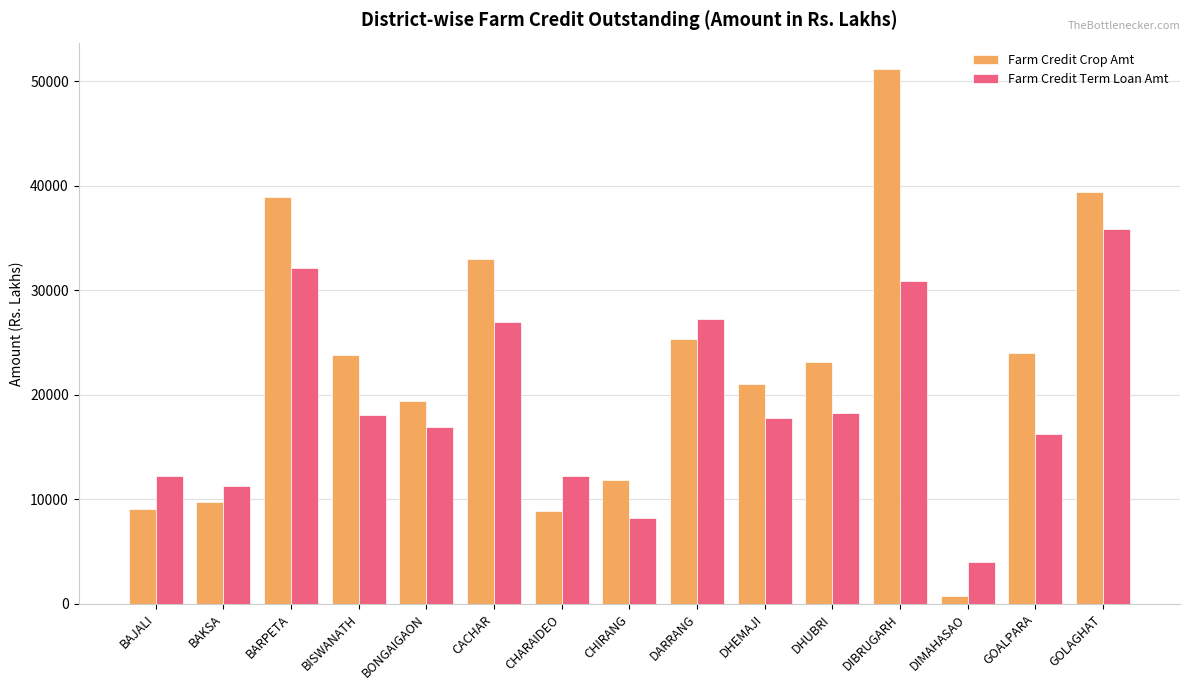

Rank the series by their average value, from highest to lowest.

Farm Credit Crop Amt, Farm Credit Term Loan Amt